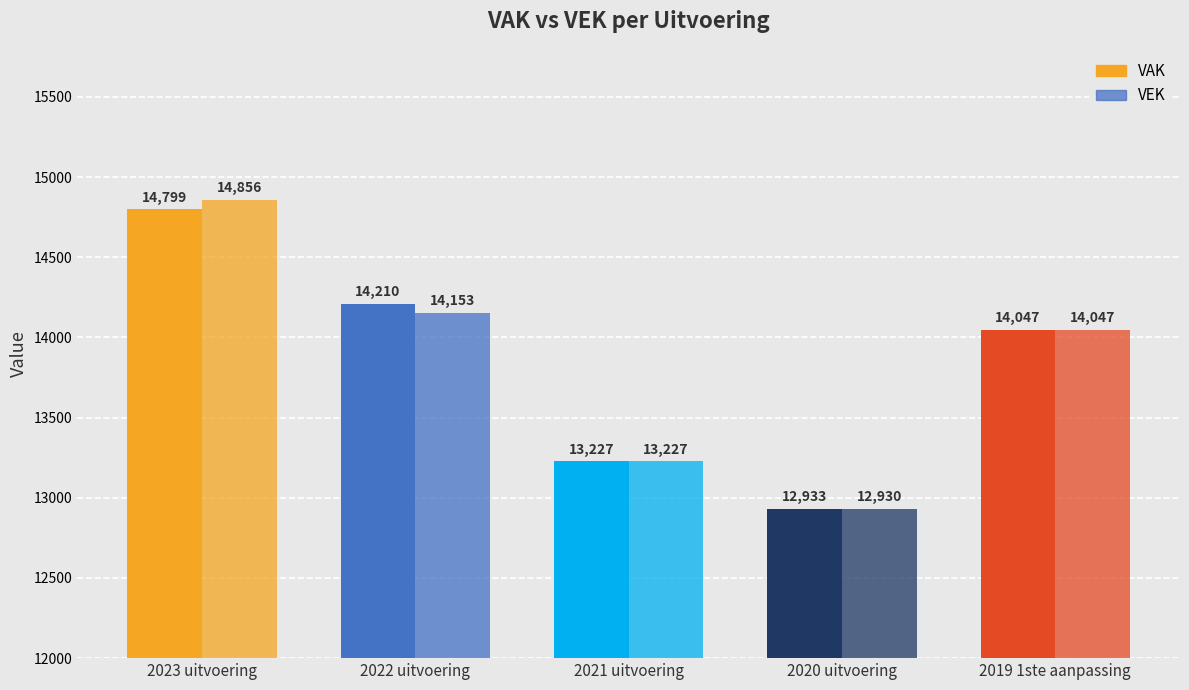

How many categories are shown in the chart?

5